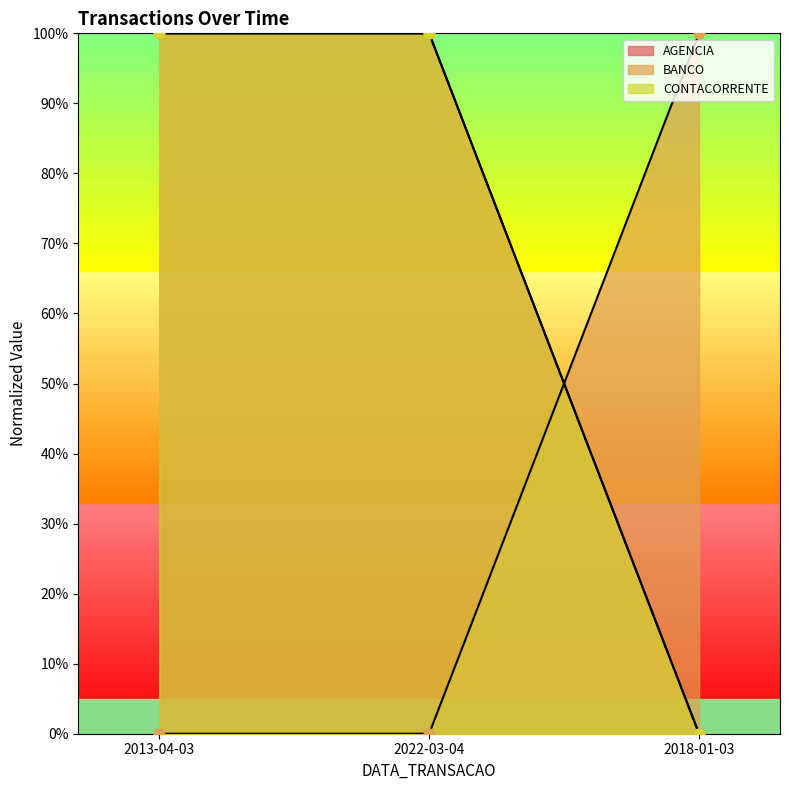

What are all the series names shown in the legend?

AGENCIA, BANCO, CONTACORRENTE